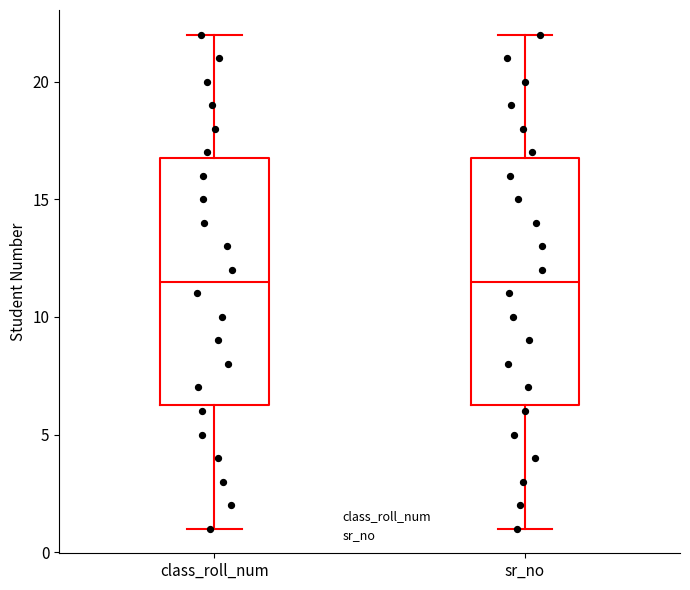

Reading left to right, read every box against the y-axis: the position of its median line, the range the box covers, and the ends of its whiskers. The values are not printed on the chart, so give them approximately, as read against the axis.

class_roll_num: median 11.5, box 6.5 to 17.0, whiskers 1.0 to 22.0
sr_no: median 11.5, box 6.5 to 17.0, whiskers 1.0 to 22.0